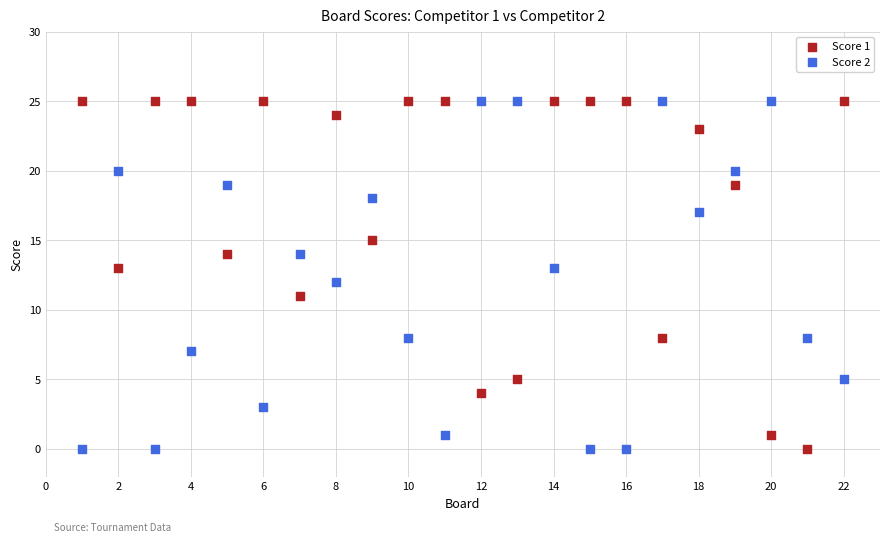

What is the X range (max minus min) for the scatter plot?

21